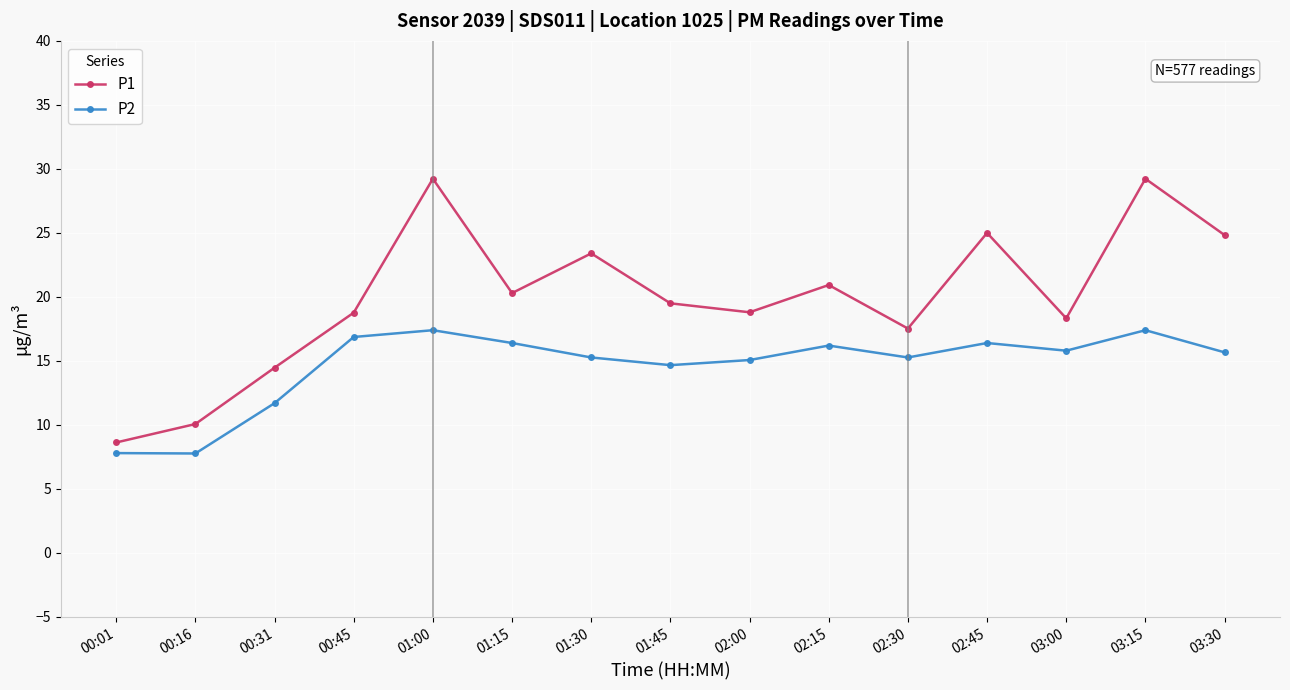

True or false: P2 and P1 cross at least once.

False